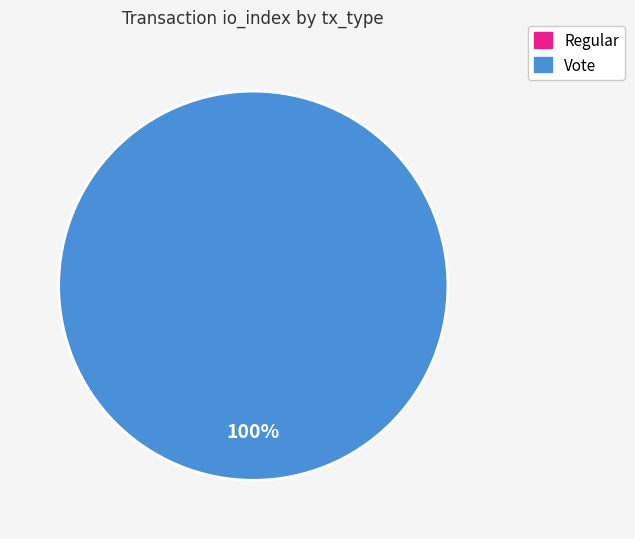

What is the smallest slice in the pie chart?

Regular